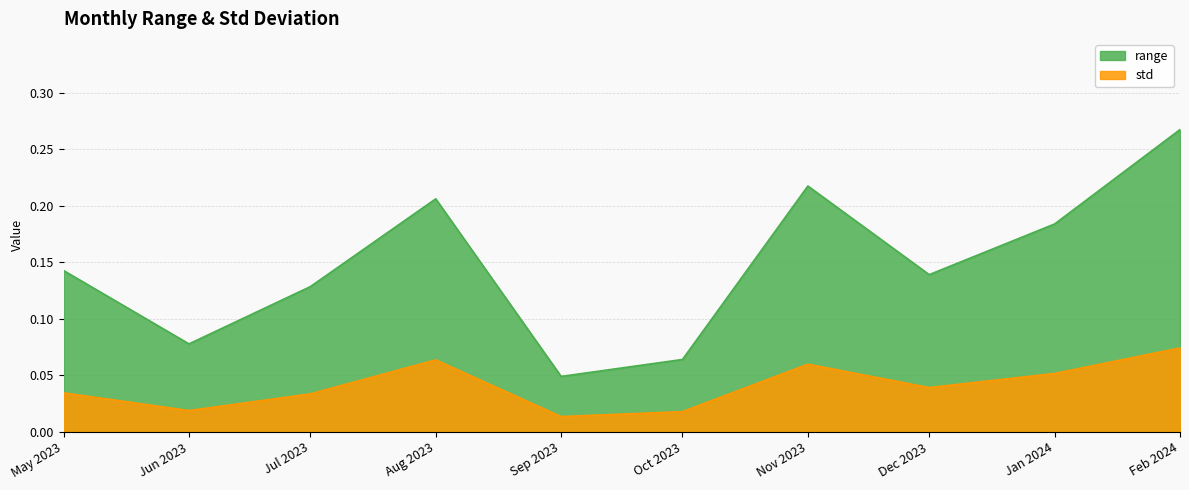

Rank the series by their average value, from lowest to highest.

std, range